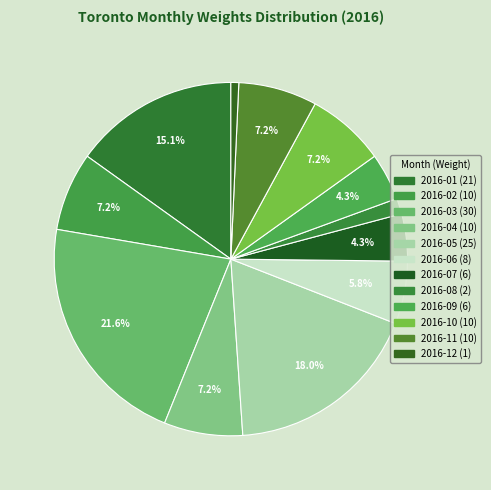

What is the change in value from 2016-03 to 2016-12?

-29